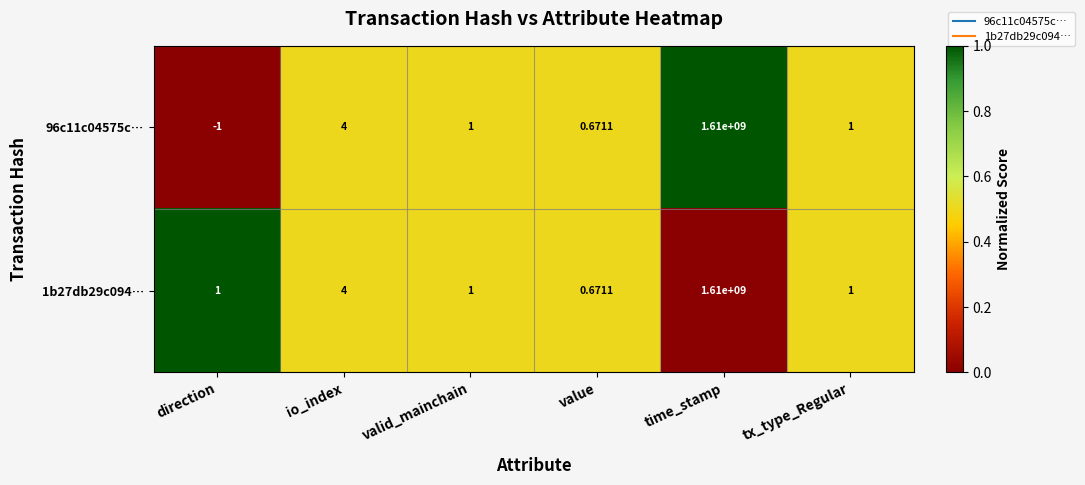

At which label does 96c11c04575c… first exceed 1?

io_index